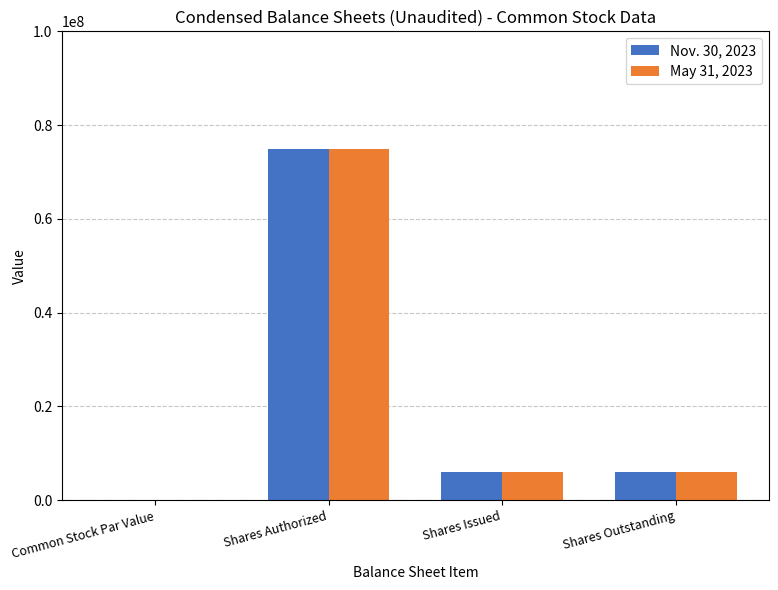

What is the sum of all Nov. 30, 2023 values?

86840000.0